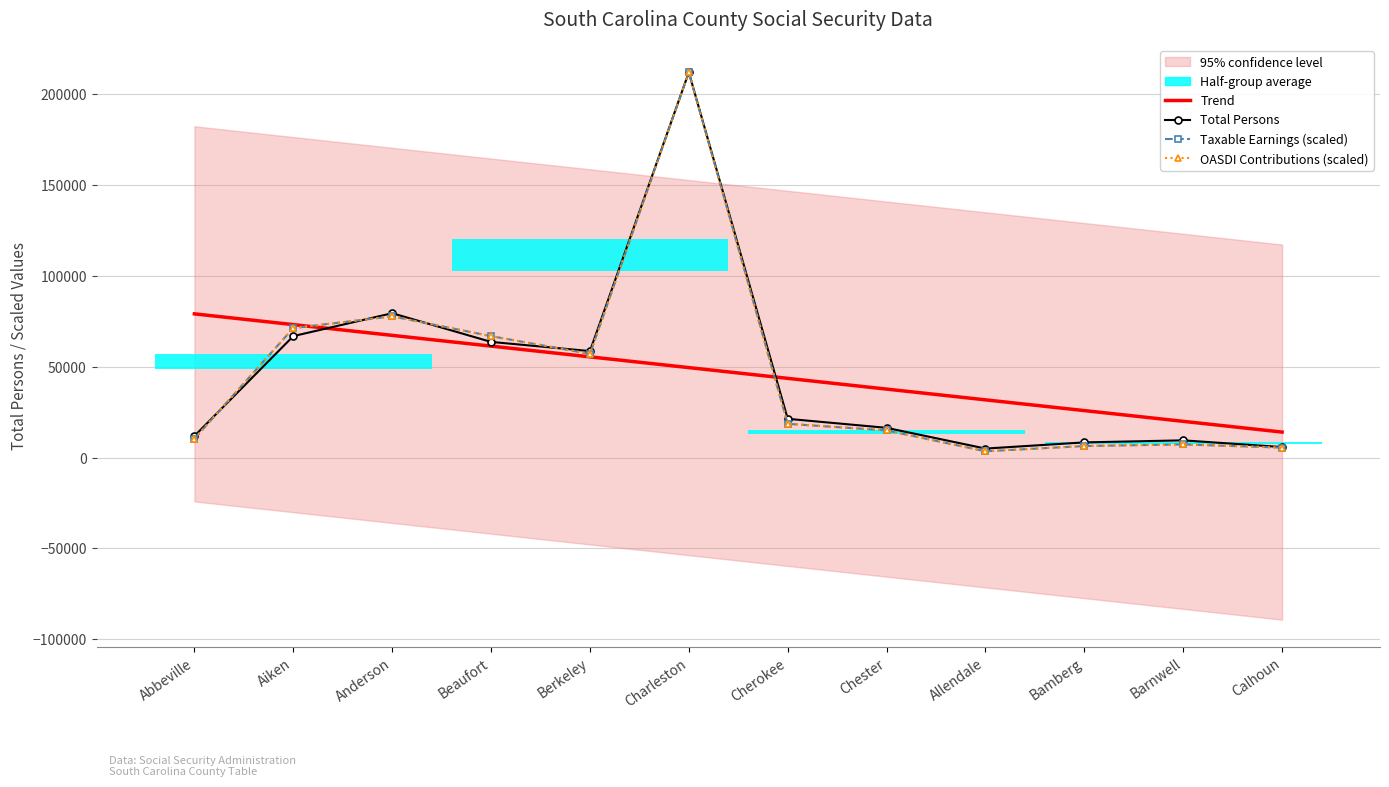

Which series ends up on top after the final intersection of Taxable Earnings (scaled) and Trend?

Trend